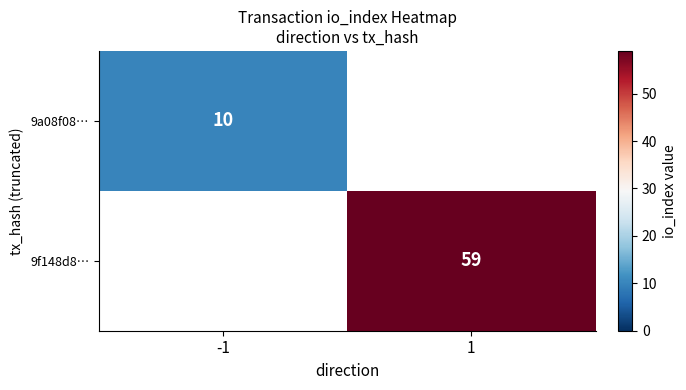

Is it true that 9f148d8… equals 87 at 1?

False